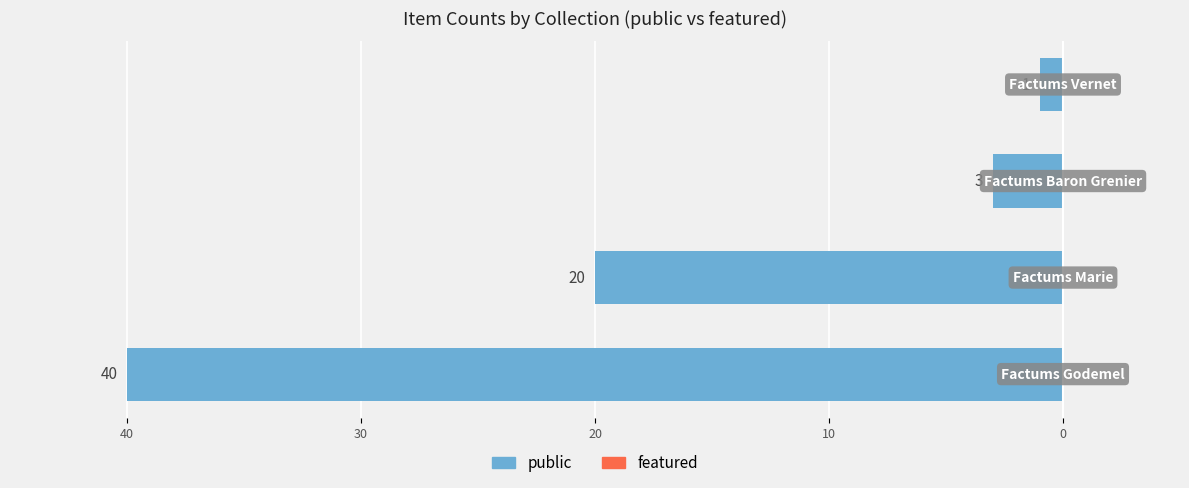

Are the bars horizontal?

Yes